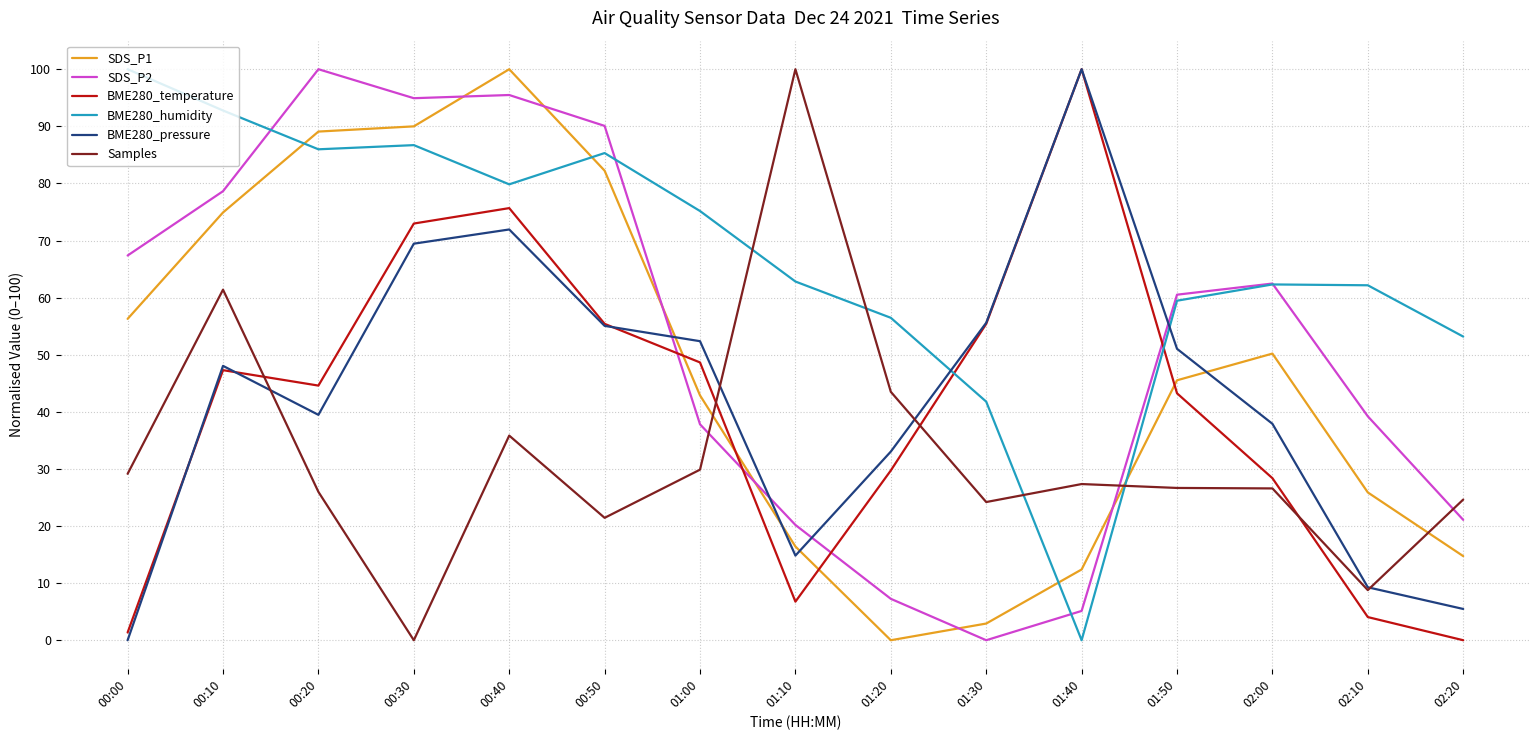

The value of BME280_pressure at 00:30 is 69.4. True or false?

True